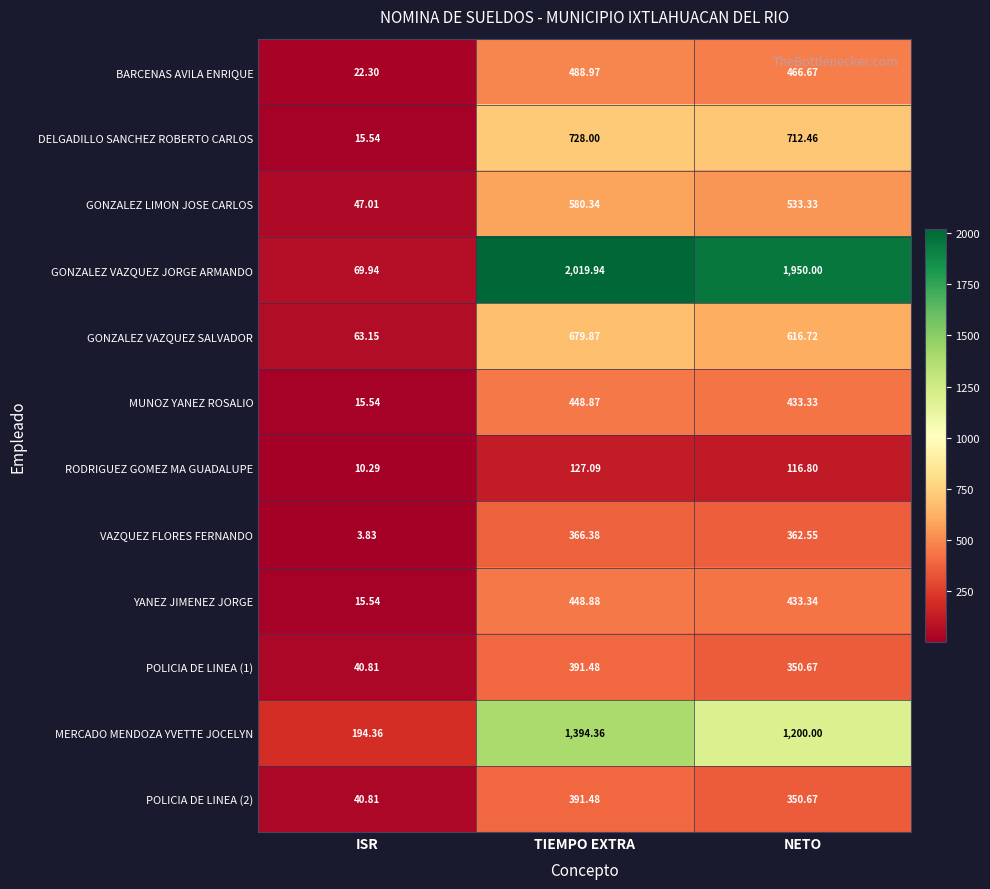

At which category is the sum across all series the highest?

TIEMPO EXTRA